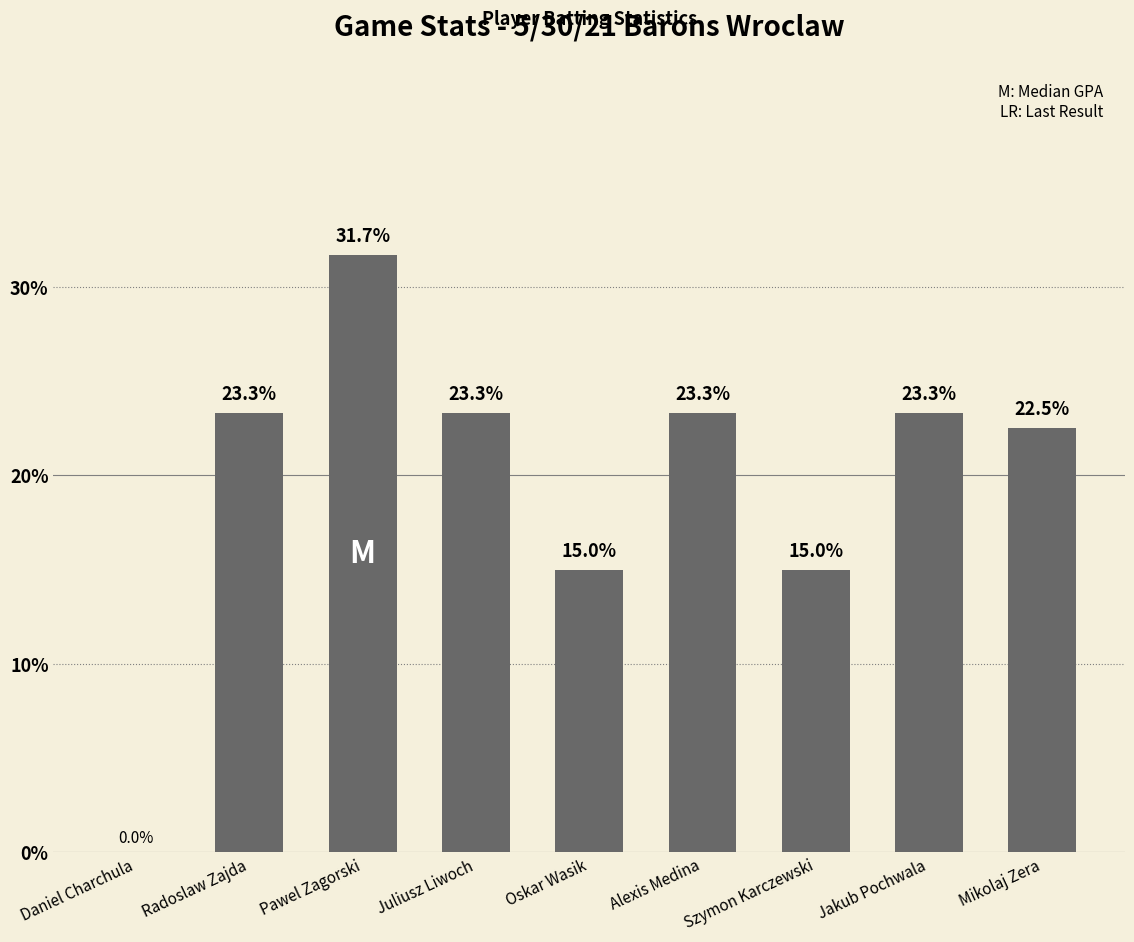

Are the bars horizontal?

No